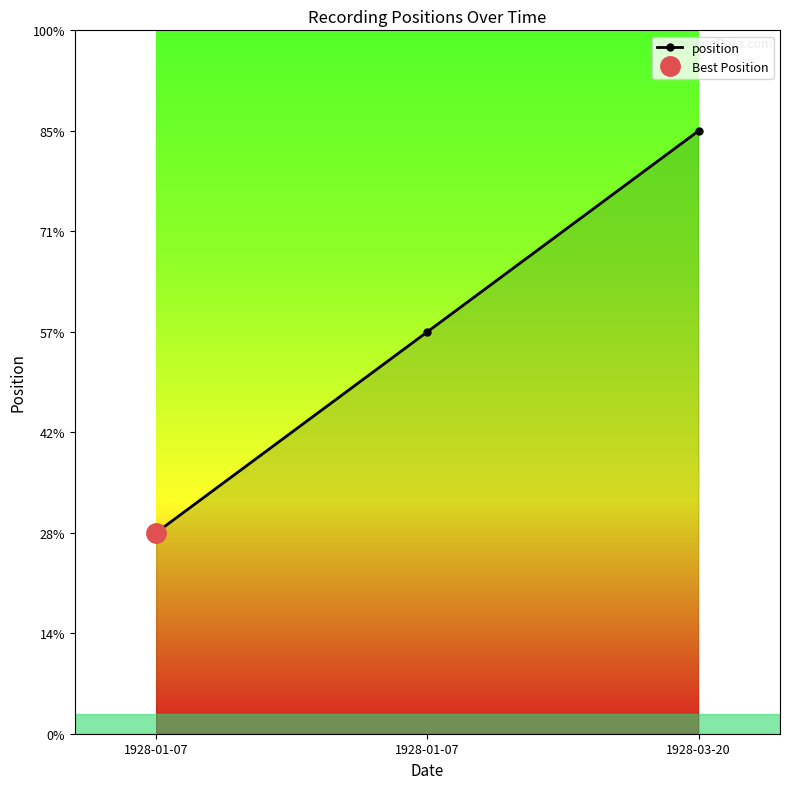

At which label is the value closest to 2?

1928-01-07